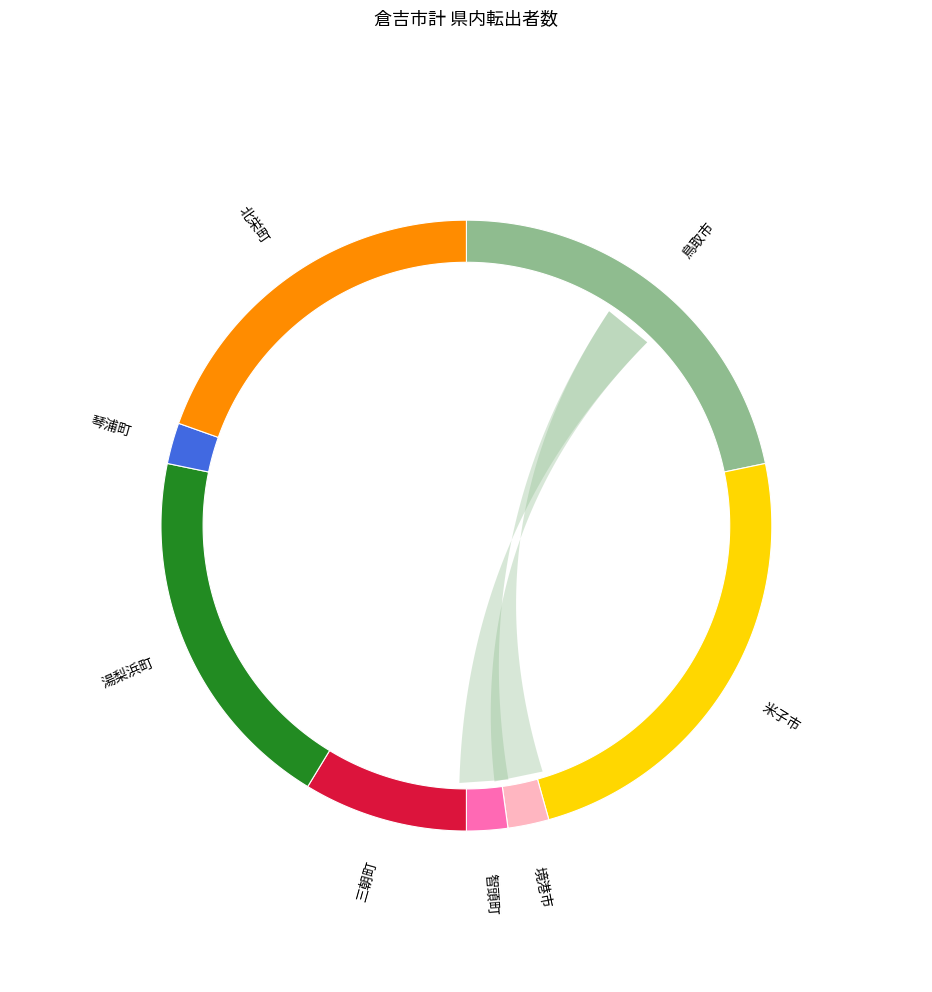

Does 米子市 represent more than half of the total?

No